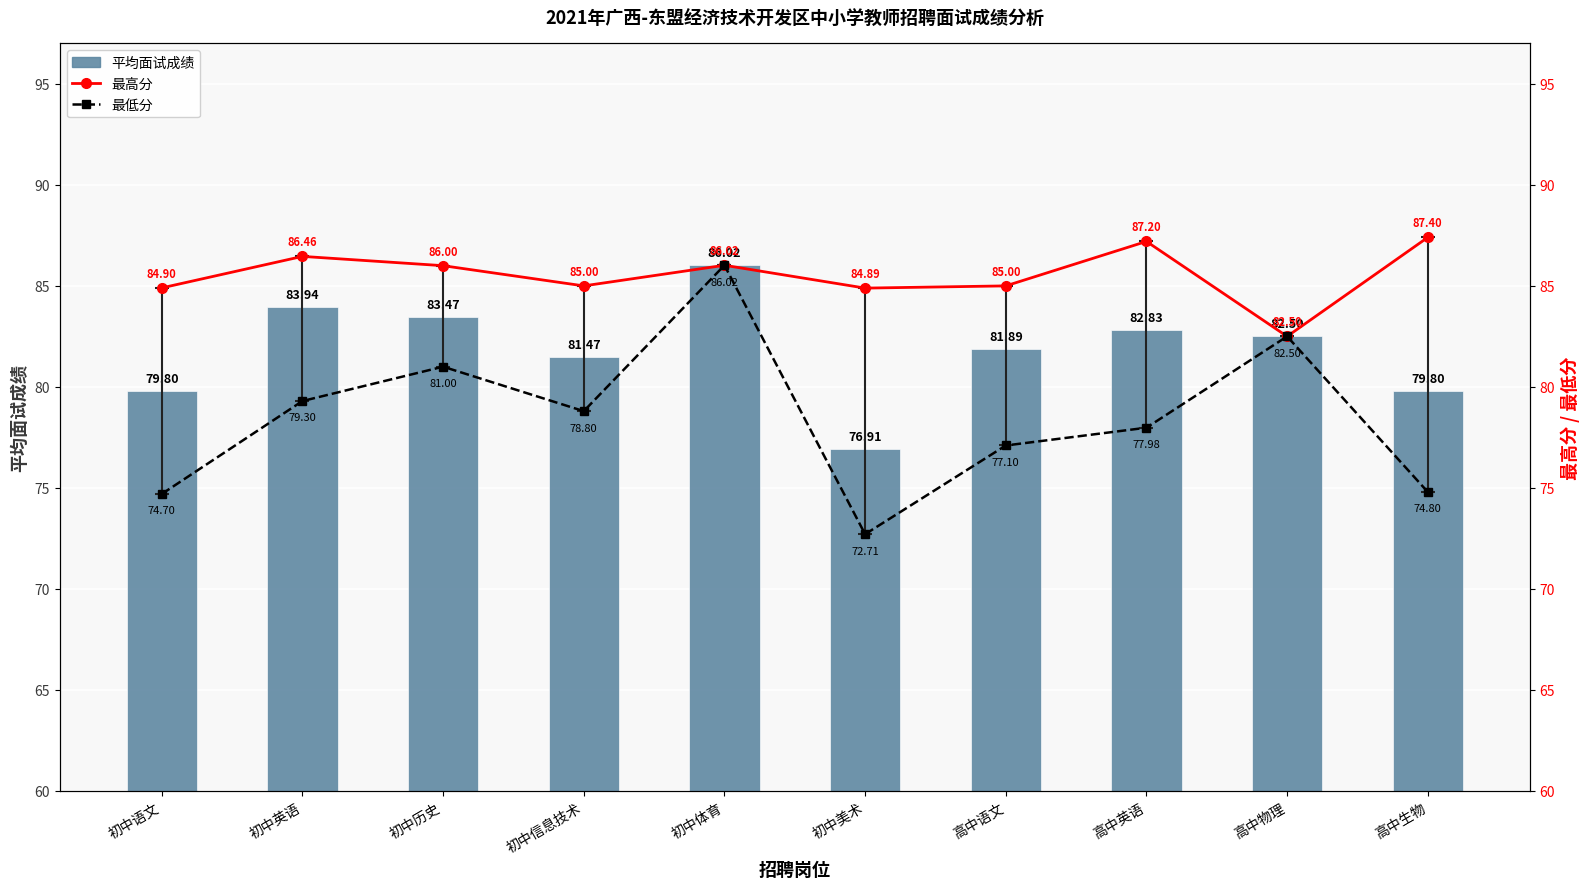

At which category is the sum across all series the highest?

初中体育